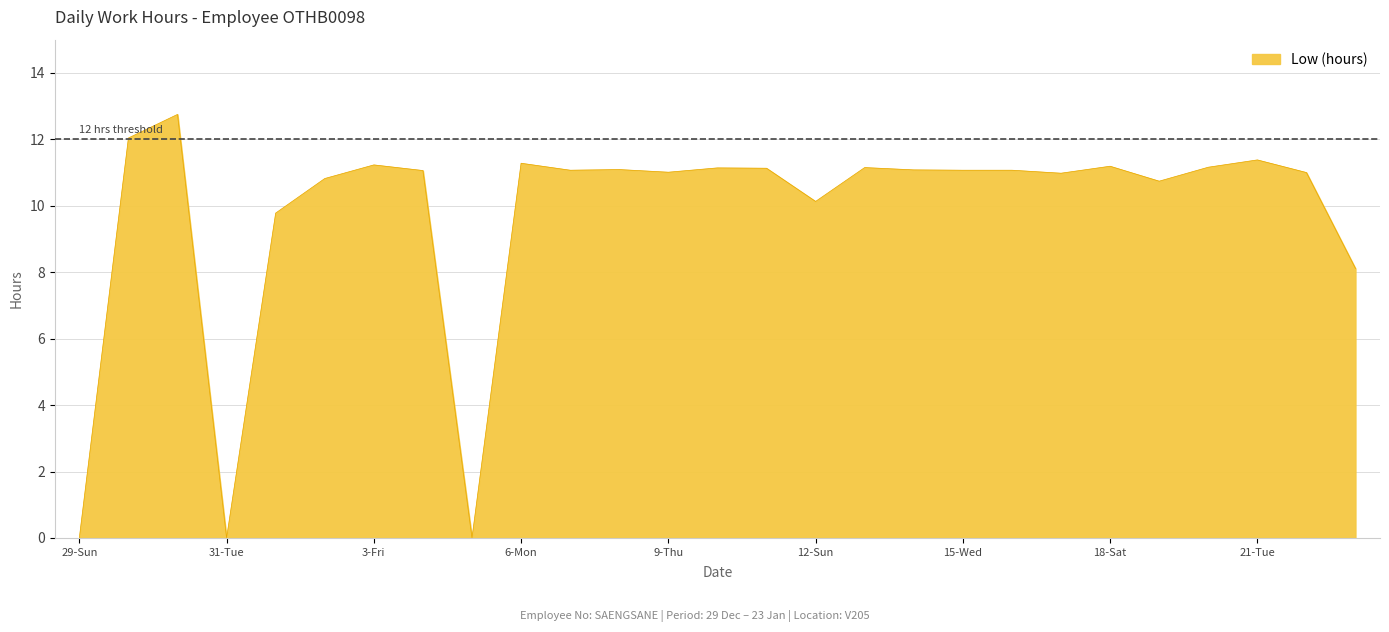

How many lines are shown in the chart?

1